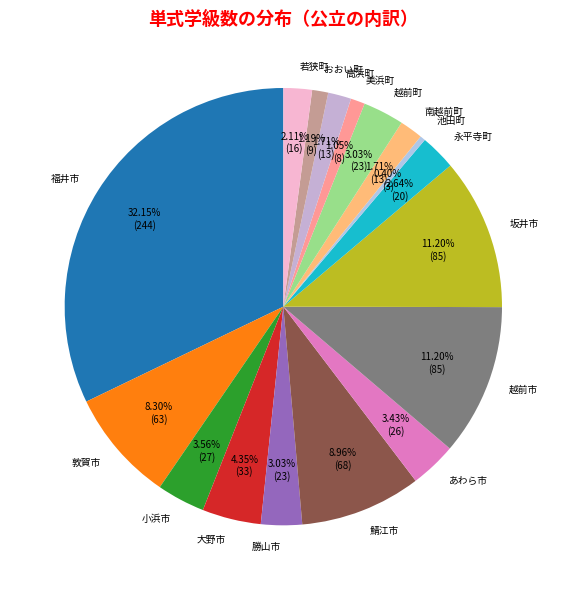

What is the ratio of the value at 鯖江市 to the value at あわら市?

2.6